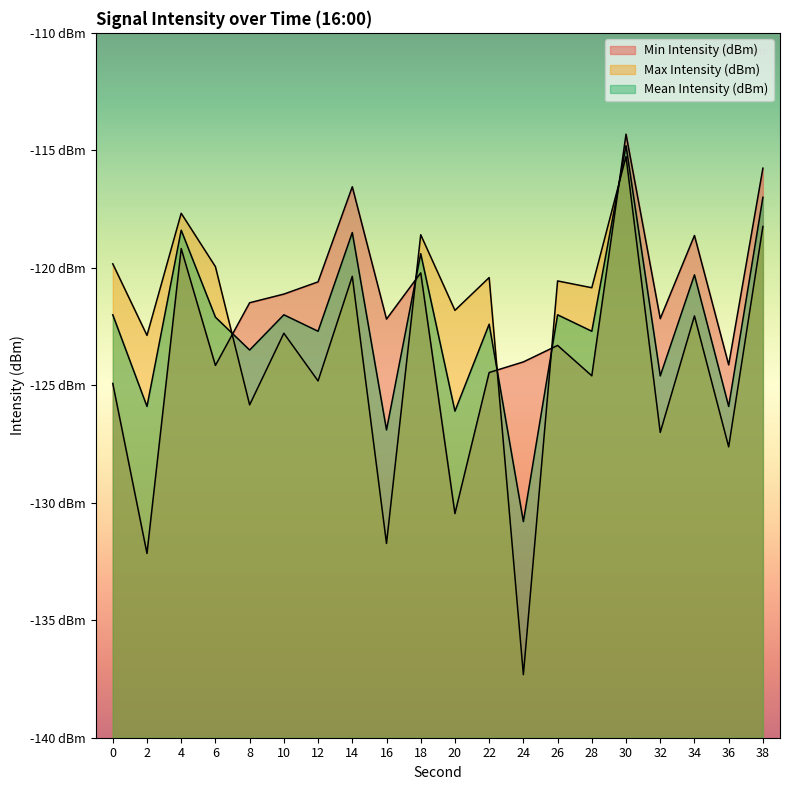

Where is the first local maximum for Mean Intensity (dBm)?

4